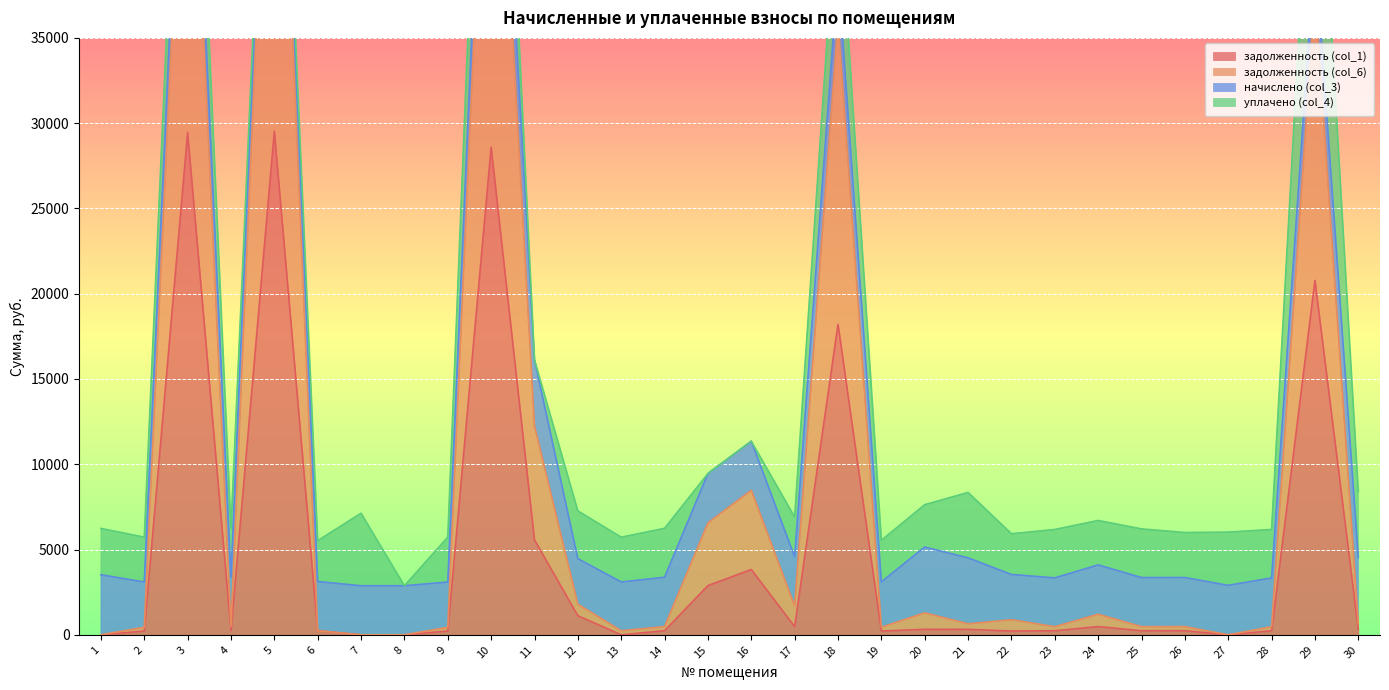

The value of задолженность (col_1) at 12 is 1121.5. True or false?

True